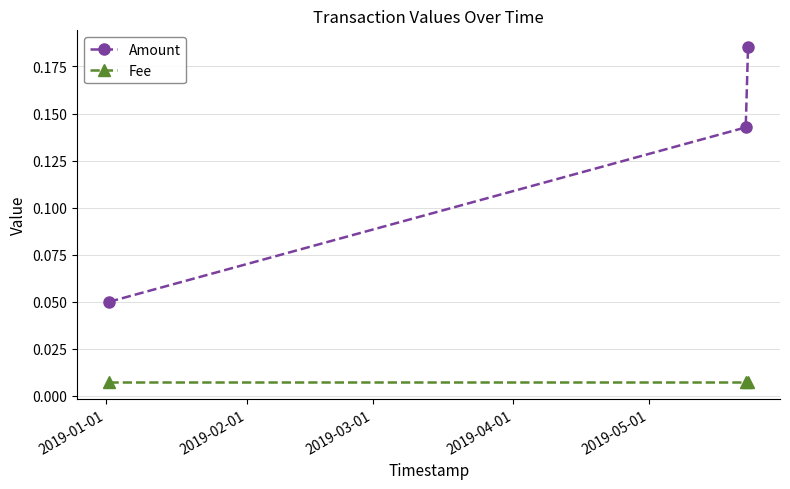

How many Amount values are between 0 and 1?

3